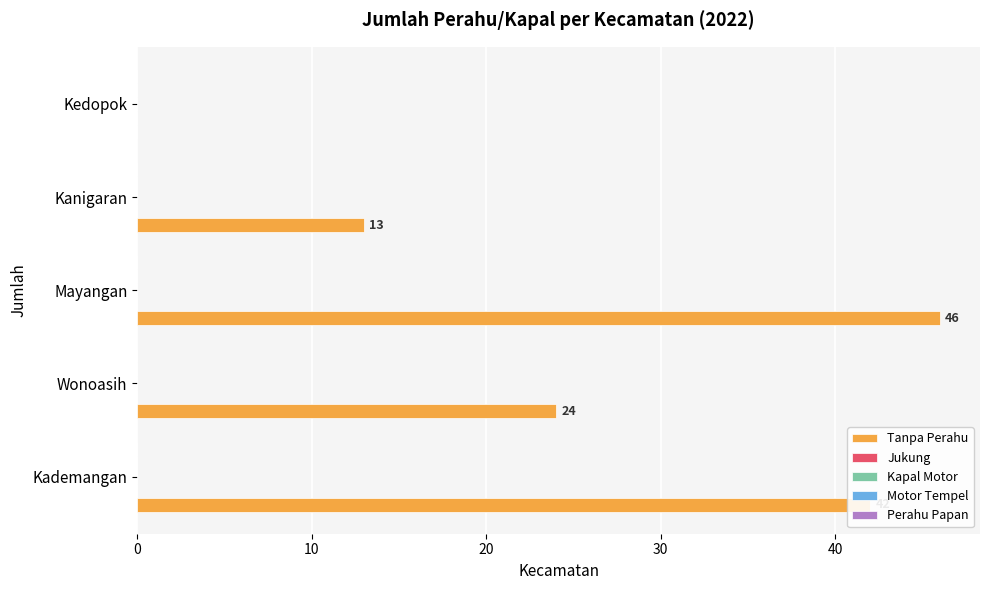

What is the sum of all values?

125